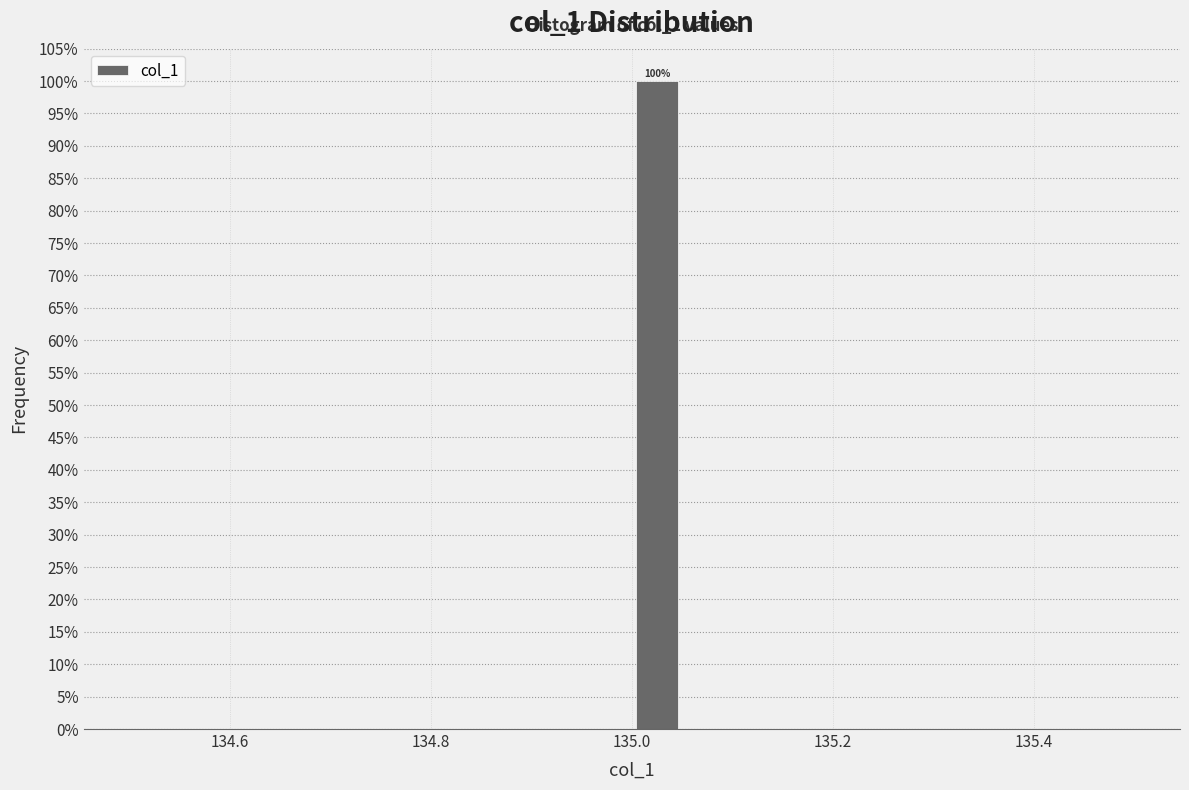

Around what value on the x-axis is the tallest bar? Give the approximate position of its centre, as read against the axis.

135.02